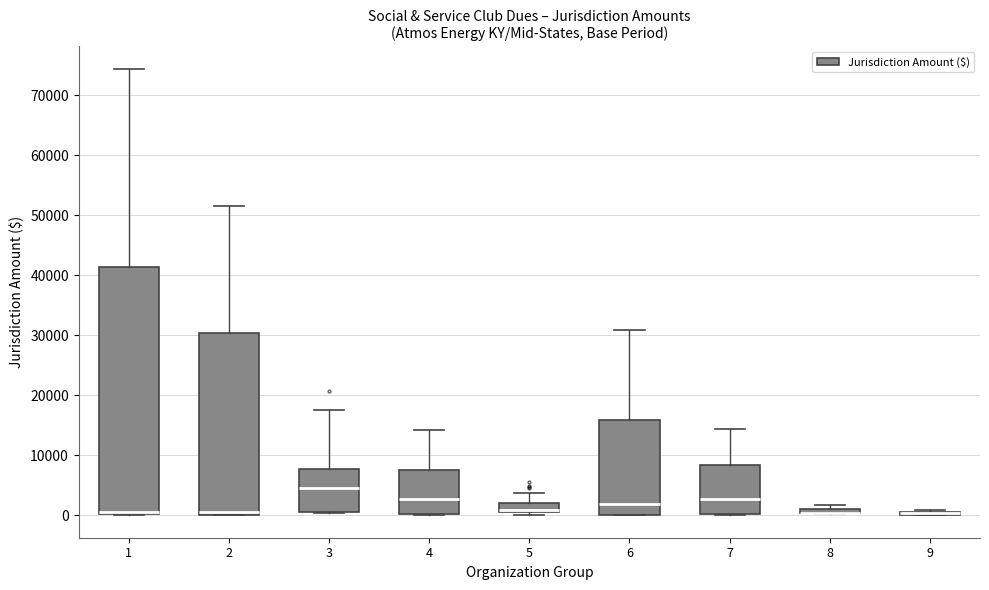

Comparing the boxes themselves (not the whiskers), which one is the tallest?

1